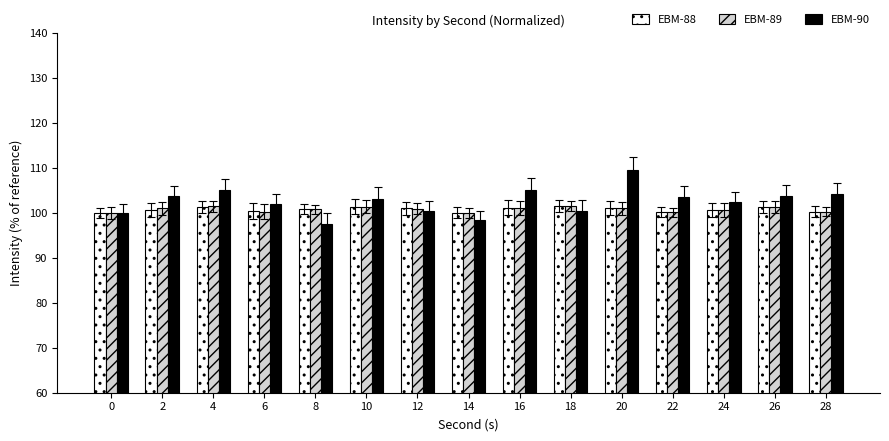

Which series changed the most between 0 and 22?

EBM-90